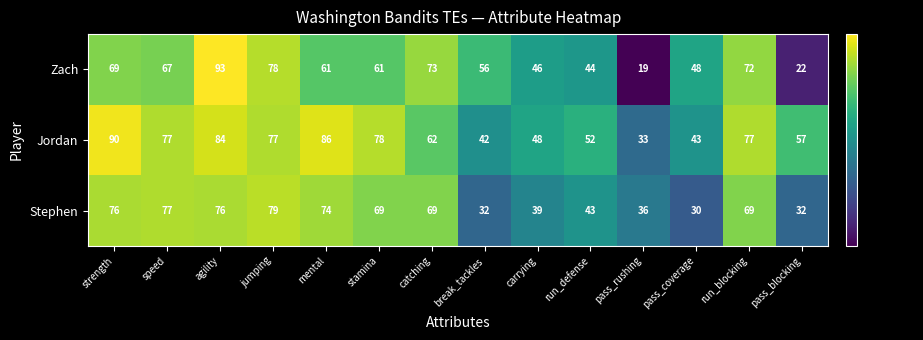

At which category is the sum across all series the highest?

agility